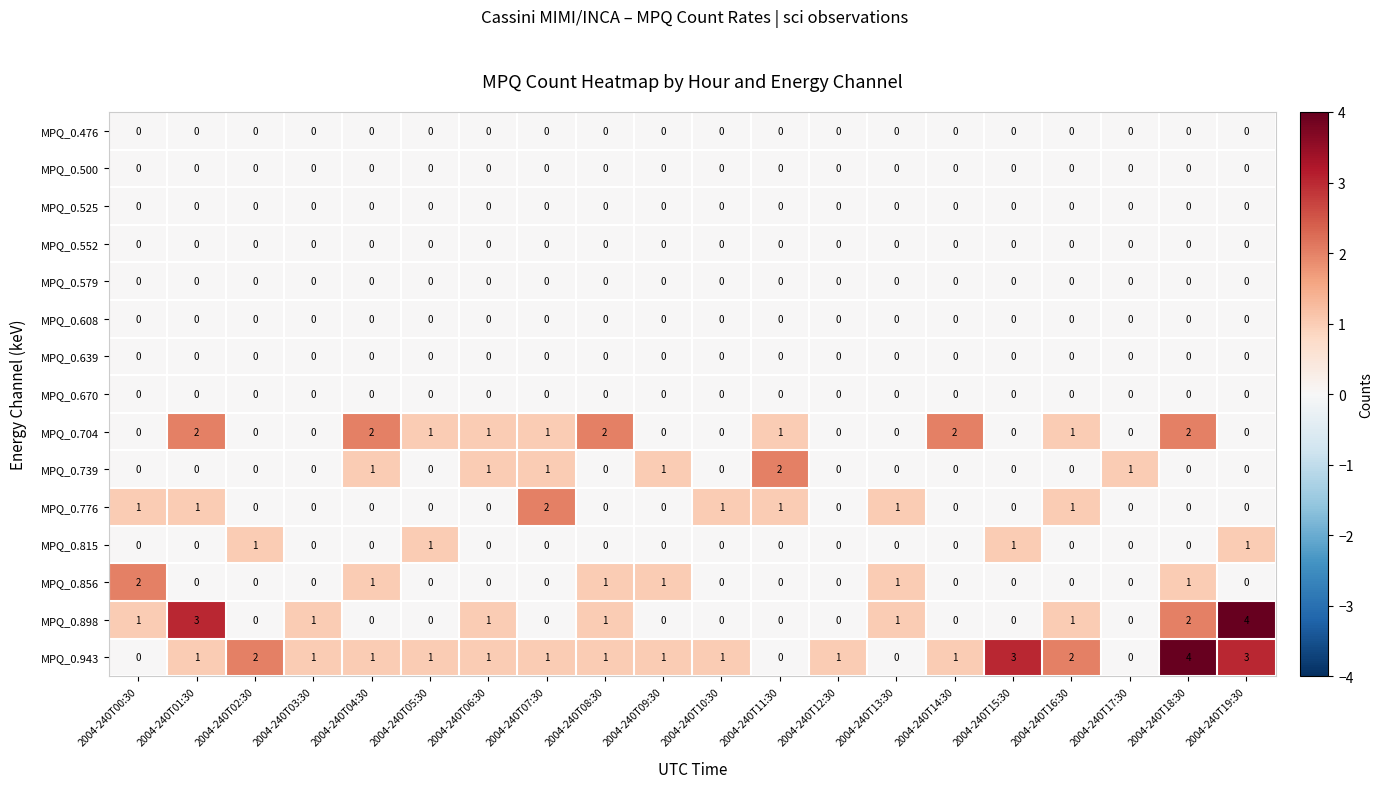

At which category is the sum across all series the highest?

2004-240T18:30